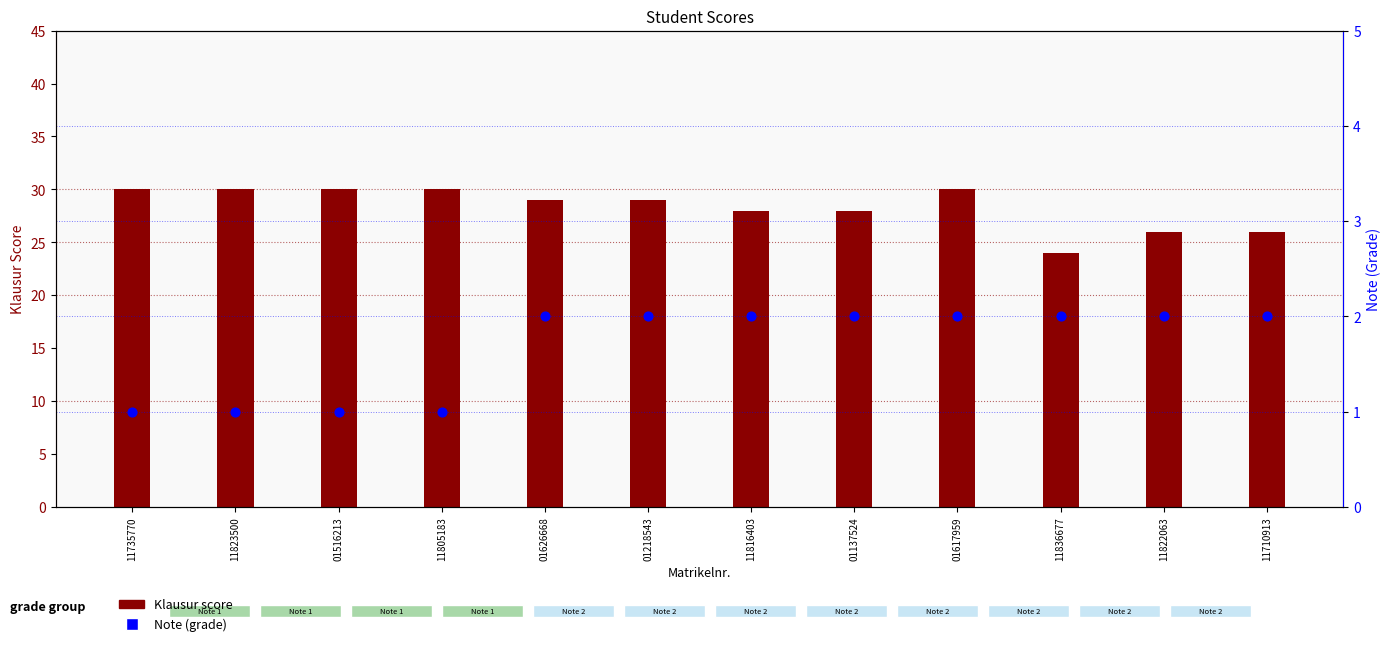

What are all the series names shown in the legend?

Klausur (score), Note (grade)